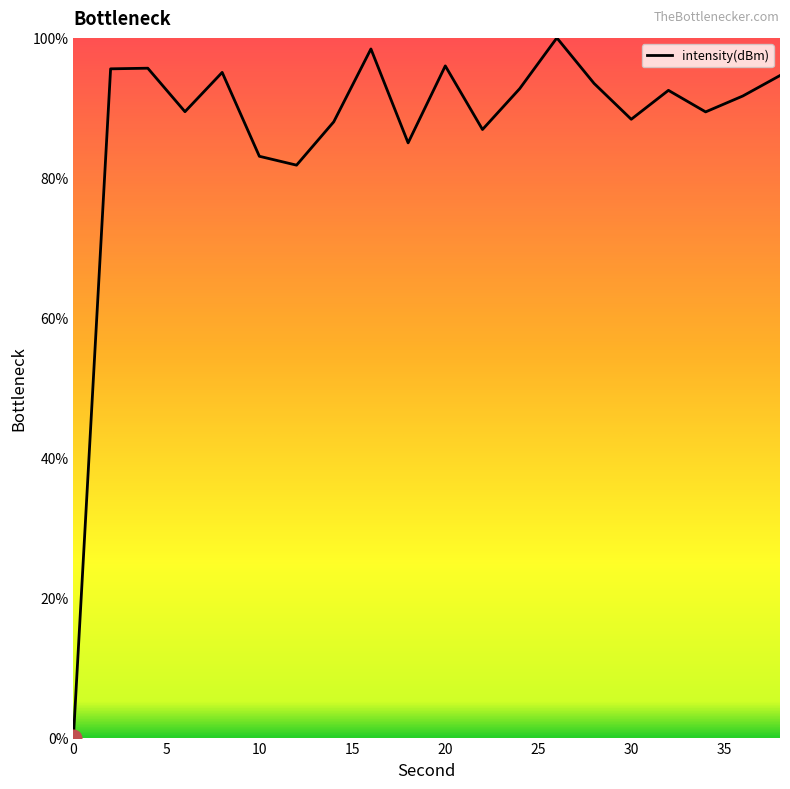

What is the average value?

86.9